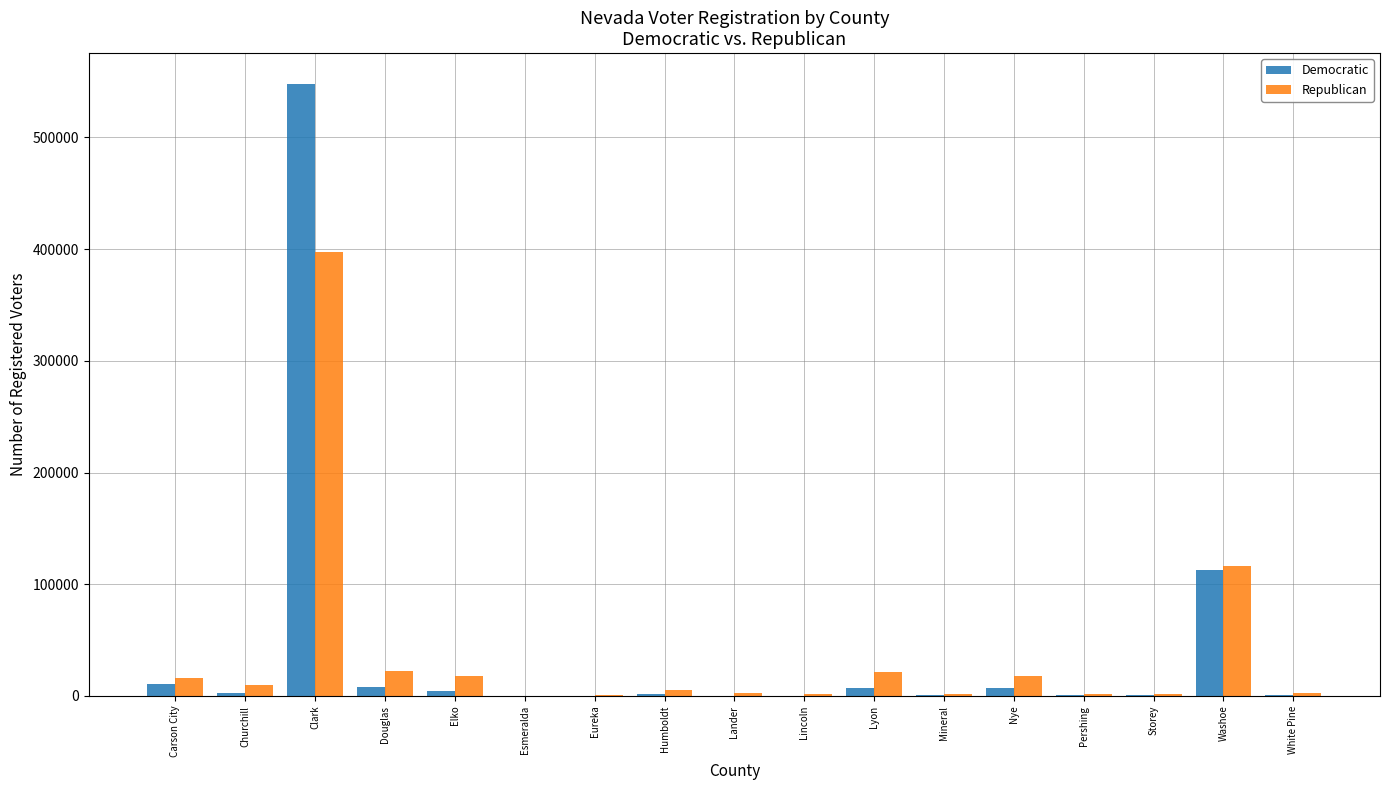

What is the greatest value displayed?

548054